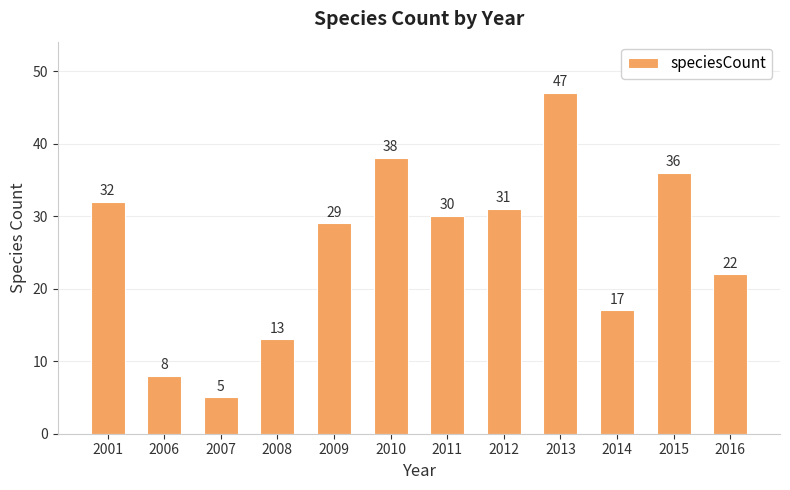

What is the value of the 1st bar from the left?

32